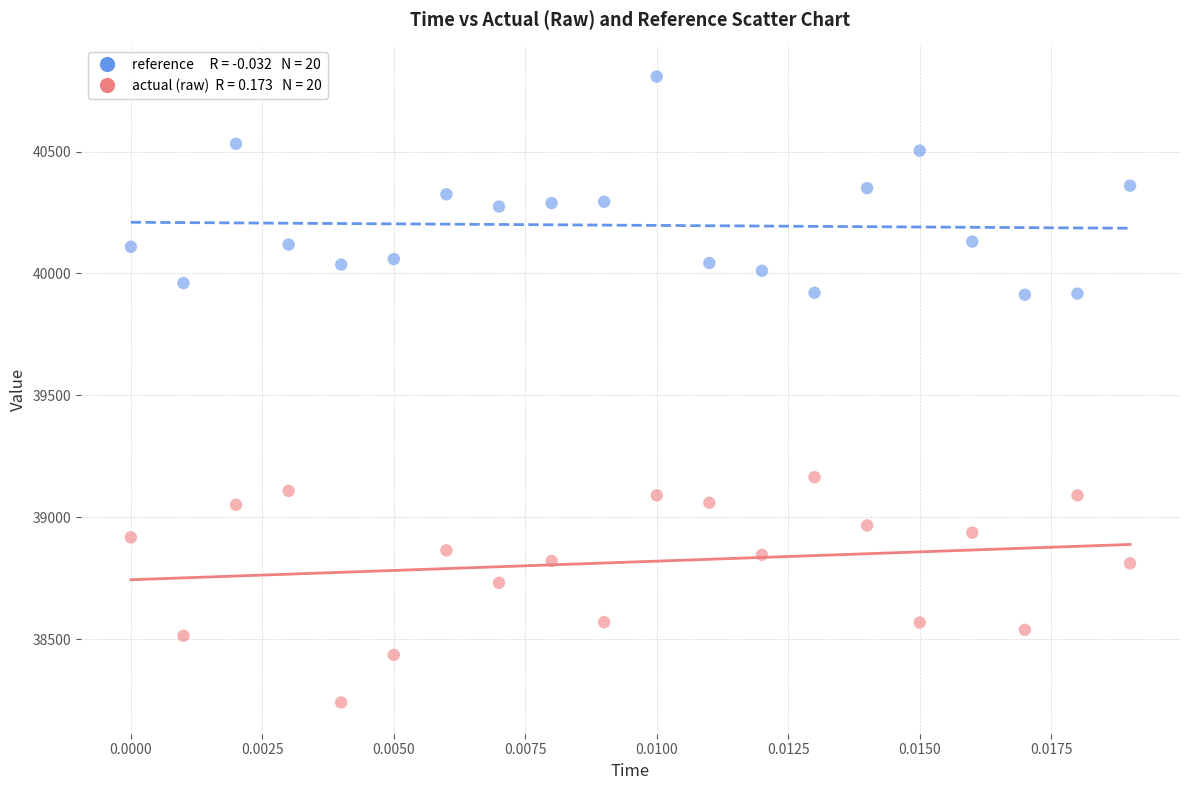

Across all series, what Y value is closest to 39524?

39164.6